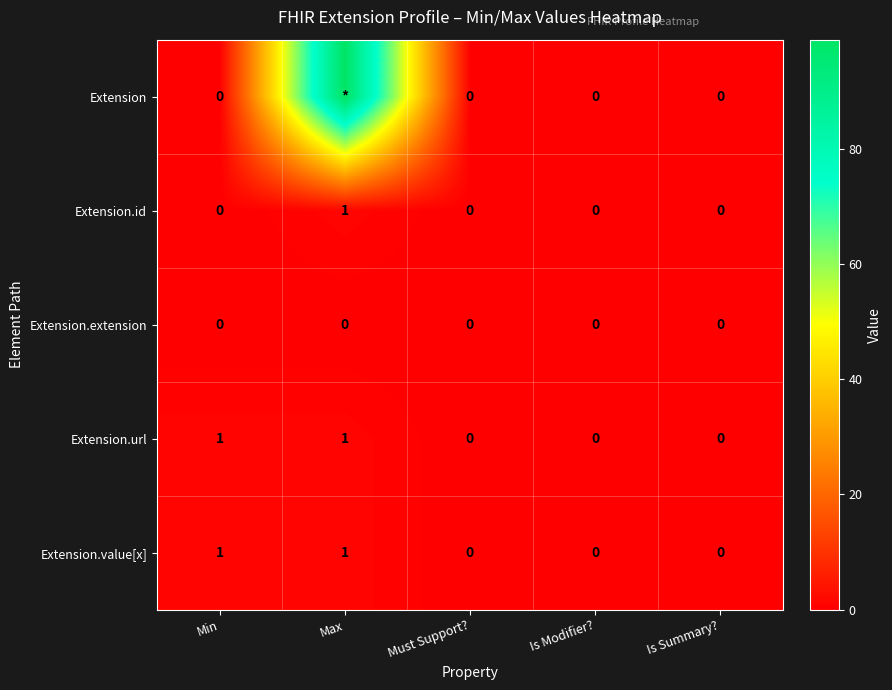

True or false: Extension.id has a value of 0 at Is Modifier?.

True